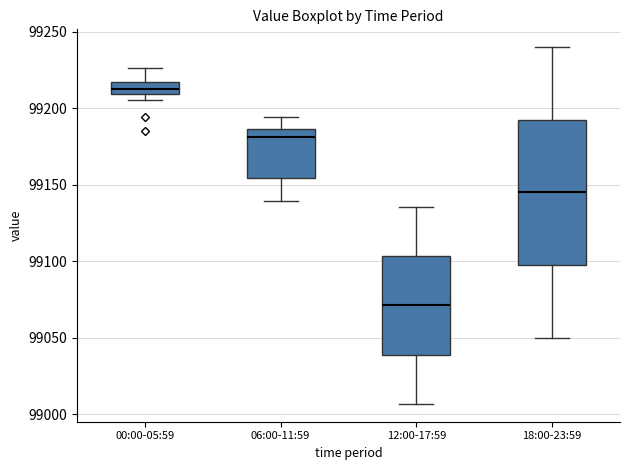

Reading left to right, read every box against the y-axis: the position of its median line, the range the box covers, and the ends of its whiskers. The values are not printed on the chart, so give them approximately, as read against the axis.

00:00-05:59: median 99215 (inside the box), box 99210 to 99215, whiskers 99205 to 99225
06:00-11:59: median 99180, box 99155 to 99185, whiskers 99140 to 99195
12:00-17:59: median 99070, box 99040 to 99105, whiskers 99005 to 99135
18:00-23:59: median 99145, box 99100 to 99195, whiskers 99050 to 99240